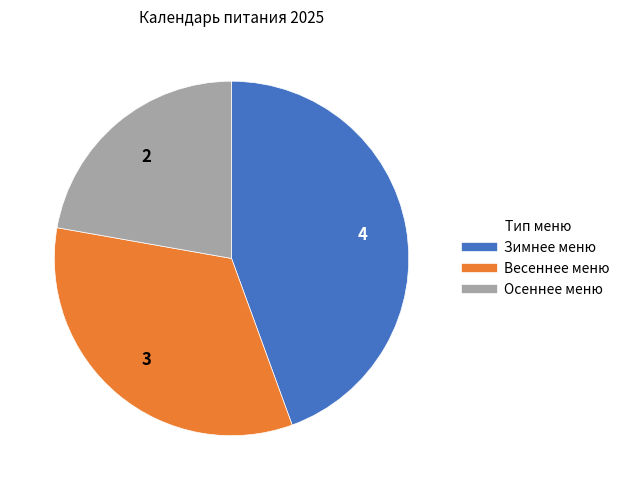

What is the largest slice in the pie chart?

Зимнее меню